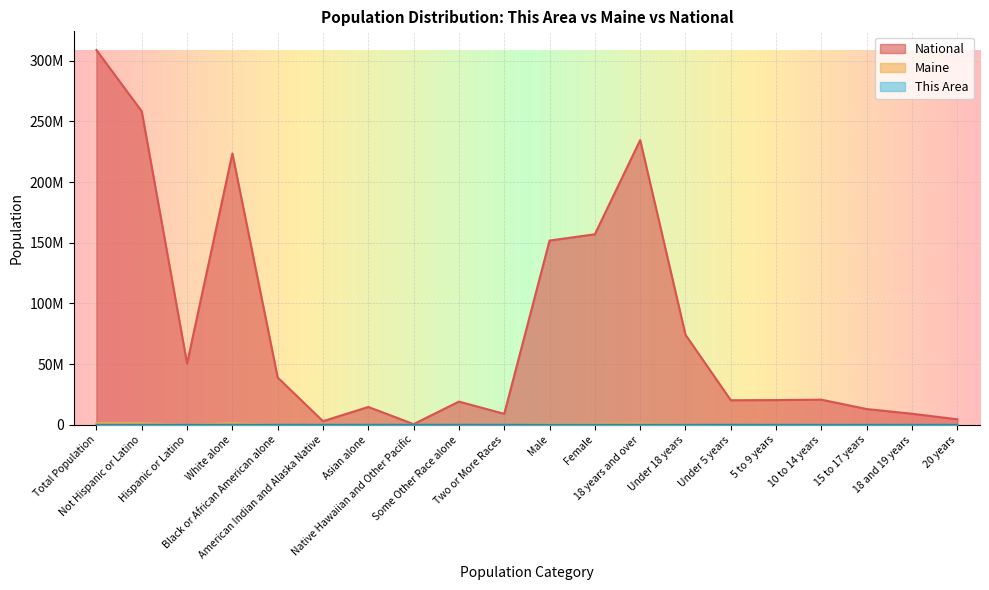

Reading right to left, what are all the values shown in this chart?

This Area: 20 years=1	18 and 19 years=4	15 to 17 years=13	10 to 14 years=22	5 to 9 years=16	Under 5 years=19	Under 18 years=70	18 years and over=236	Female=153	Male=153	Two or More Races=2	Some Other Race alone=0	Native Hawaiian and Other Pacific=0	Asian alone=0	American Indian and Alaska Native=8	Black or African American alone=1	White alone=295	Hispanic or Latino=1	Not Hispanic or Latino=305	Total Population=306
Maine: 20 years=17408	18 and 19 years=36426	15 to 17 years=51884	10 to 14 years=79013	5 to 9 years=74116	Under 5 years=69520	Under 18 years=274533	18 years and over=1053828	Female=678305	Male=650056	Two or More Races=20941	Some Other Race alone=4261	Native Hawaiian and Other Pacific=342	Asian alone=13571	American Indian and Alaska Native=8568	Black or African American alone=15707	White alone=1264971	Hispanic or Latino=16935	Not Hispanic or Latino=1311426	Total Population=1328361
National: 20 years=4519129	18 and 19 years=9086089	15 to 17 years=12954254	10 to 14 years=20677194	5 to 9 years=20348657	Under 5 years=20201362	Under 18 years=74181467	18 years and over=234564071	Female=156964212	Male=151781326	Two or More Races=9009073	Some Other Race alone=19107368	Native Hawaiian and Other Pacific=540013	Asian alone=14674252	American Indian and Alaska Native=2932248	Black or African American alone=38929319	White alone=223553265	Hispanic or Latino=50477594	Not Hispanic or Latino=258267944	Total Population=308745538